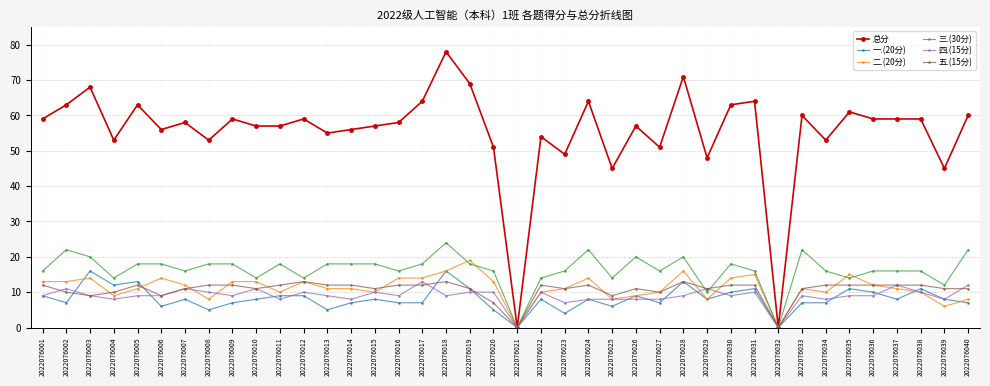

What is the difference between the maximum and second lowest values in the 四.(15分) series?

13